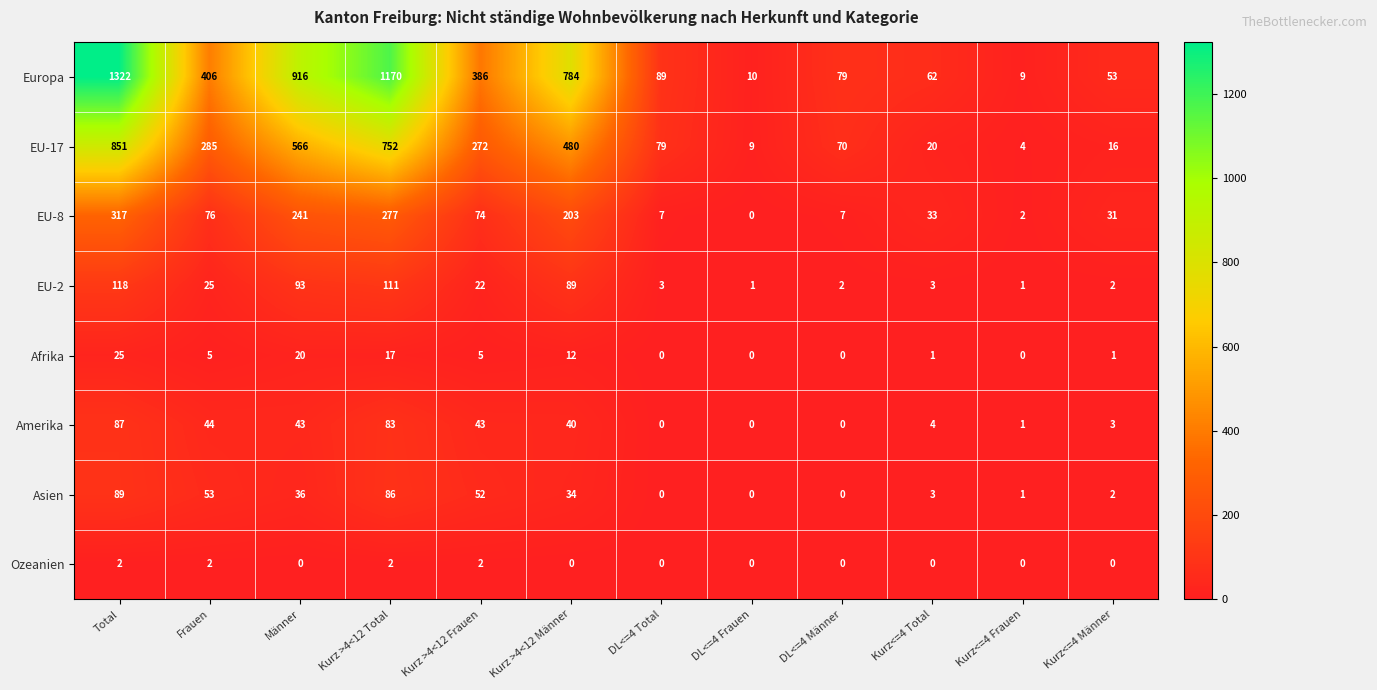

The value of Ozeanien at DL<=4 Männer is 0. True or false?

True